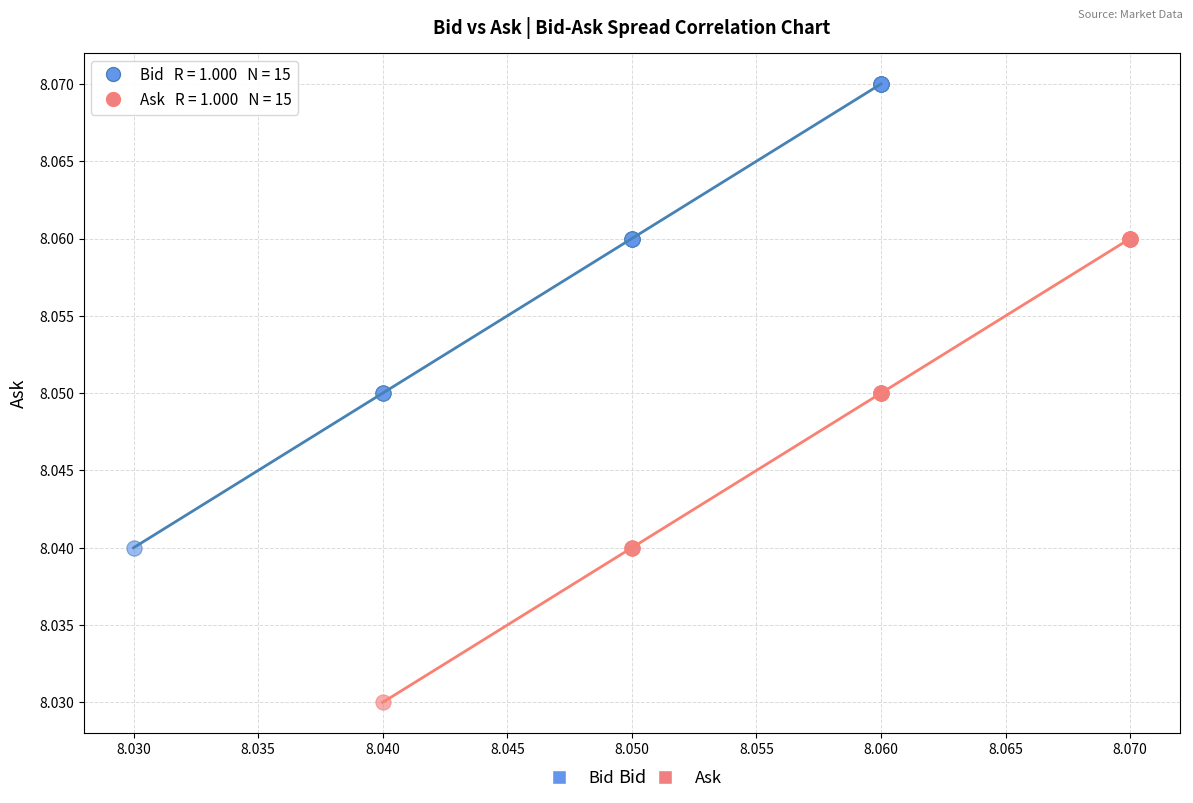

Which series contains the highest Y value?

Bid